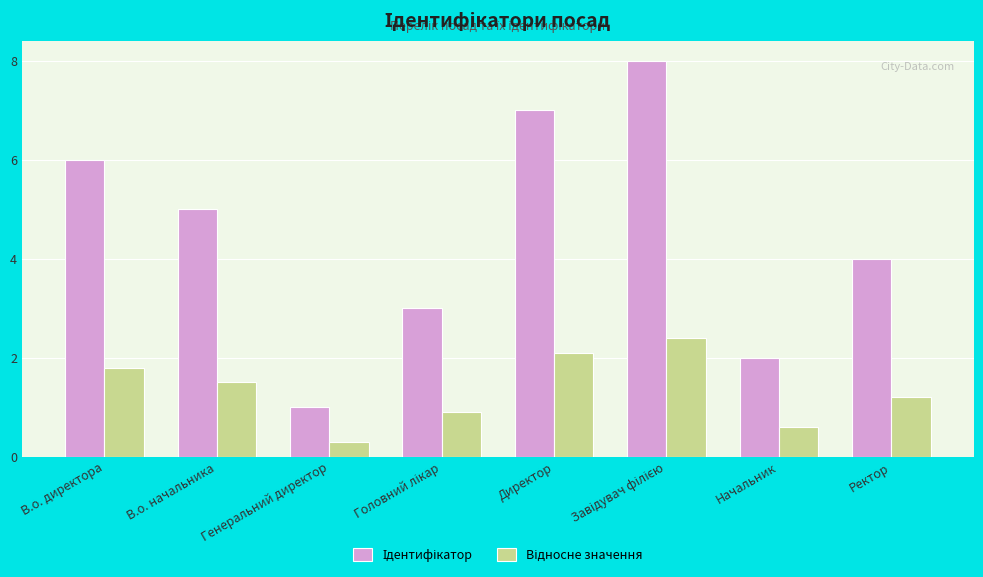

Which label corresponds to the smallest value in the chart?

Генеральний директор